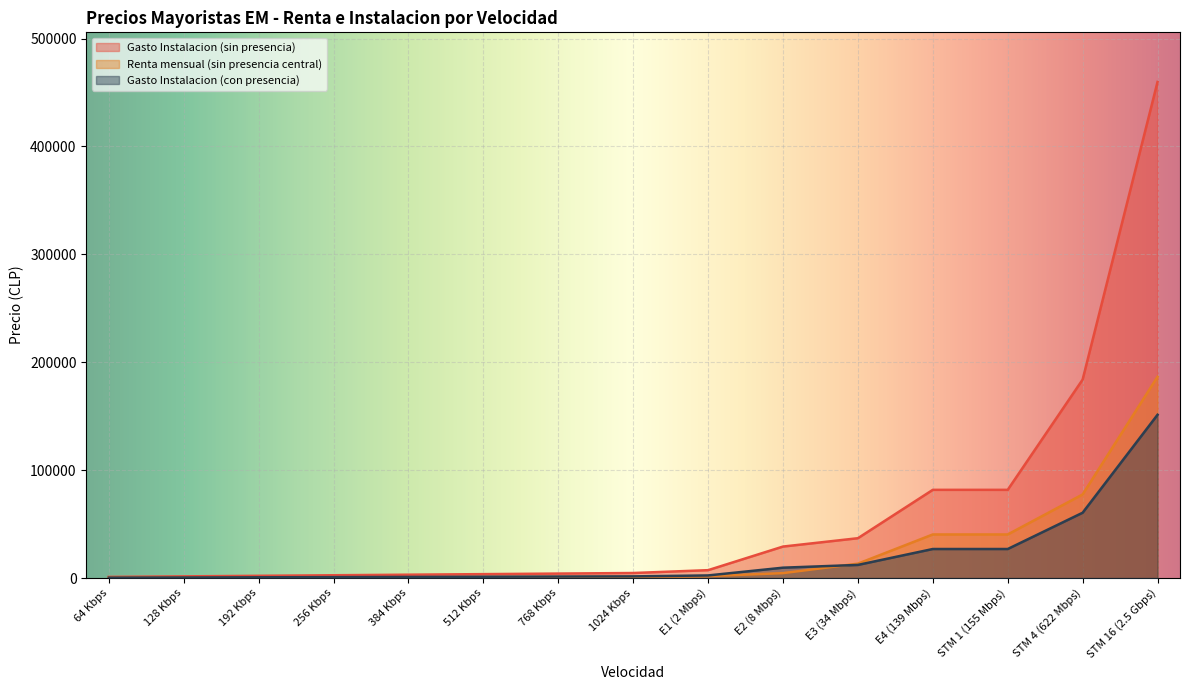

Reading left to right, list all the values displayed in this chart.

Gasto Instalacion (sin presencia): 64 Kbps=1034.0	128 Kbps=1552.0	192 Kbps=2069.0	256 Kbps=2586.0	384 Kbps=3103.0	512 Kbps=3620.0	768 Kbps=4137.0	1024 Kbps=4655.0	E1 (2 Mbps)=7290.0	E2 (8 Mbps)=29159.0	E3 (34 Mbps)=36904.0	E4 (139 Mbps)=81737.0	STM 1 (155 Mbps)=81737.0	STM 4 (622 Mbps)=183908.0	STM 16 (2.5 Gbps)=459770.0
Renta mensual (sin presencia central): 64 Kbps=341.0	128 Kbps=427.0	192 Kbps=498.0	256 Kbps=562.0	384 Kbps=675.0	512 Kbps=776.0	768 Kbps=955.0	1024 Kbps=1114.0	E1 (2 Mbps)=1781.0	E2 (8 Mbps)=4545.0	E3 (34 Mbps)=13323.0	E4 (139 Mbps)=40386.0	STM 1 (155 Mbps)=40386.0	STM 4 (622 Mbps)=77462.0	STM 16 (2.5 Gbps)=186532.0
Gasto Instalacion (con presencia): 64 Kbps=340.3	128 Kbps=510.8	192 Kbps=680.9	256 Kbps=851.1	384 Kbps=1021.2	512 Kbps=1191.3	768 Kbps=1361.5	1024 Kbps=1532.0	E1 (2 Mbps)=2399.1	E2 (8 Mbps)=9596.2	E3 (34 Mbps)=12145.1	E4 (139 Mbps)=26899.6	STM 1 (155 Mbps)=26899.6	STM 4 (622 Mbps)=60524.1	STM 16 (2.5 Gbps)=151310.3